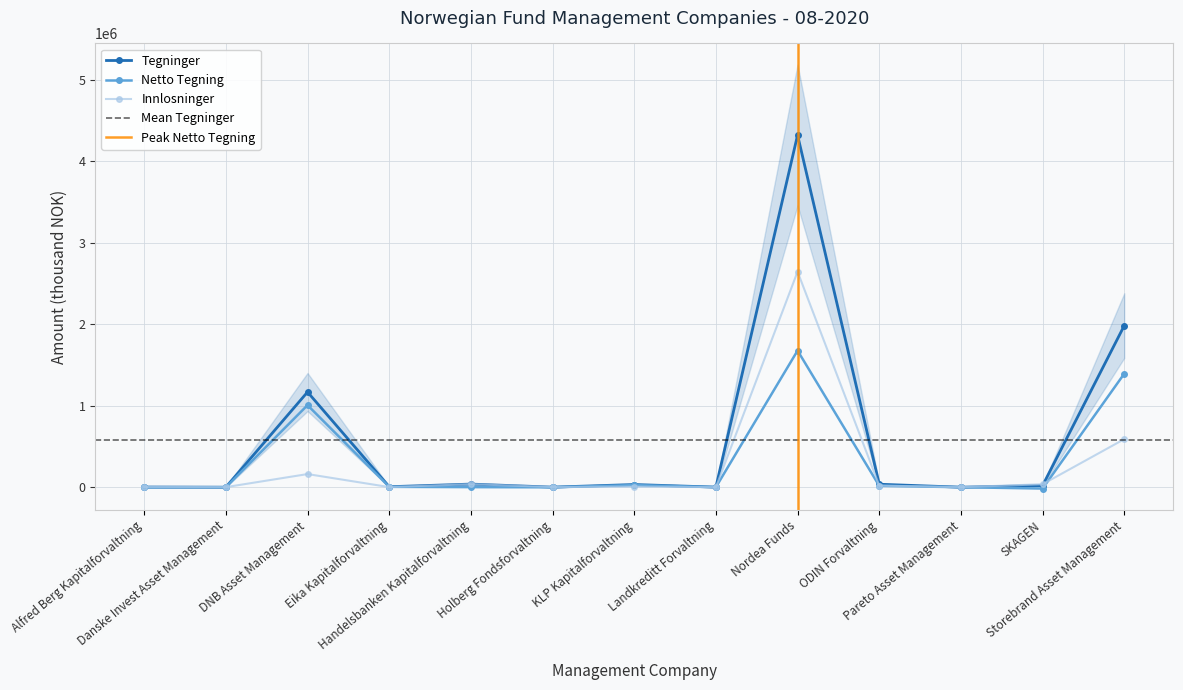

Count the number of data series in this chart.

3